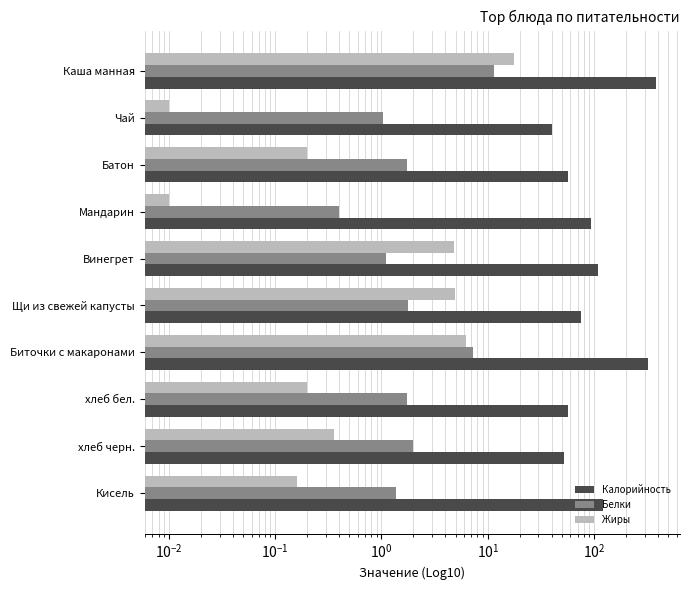

What is the difference between the maximum and minimum values in the Калорийность series?

340.3